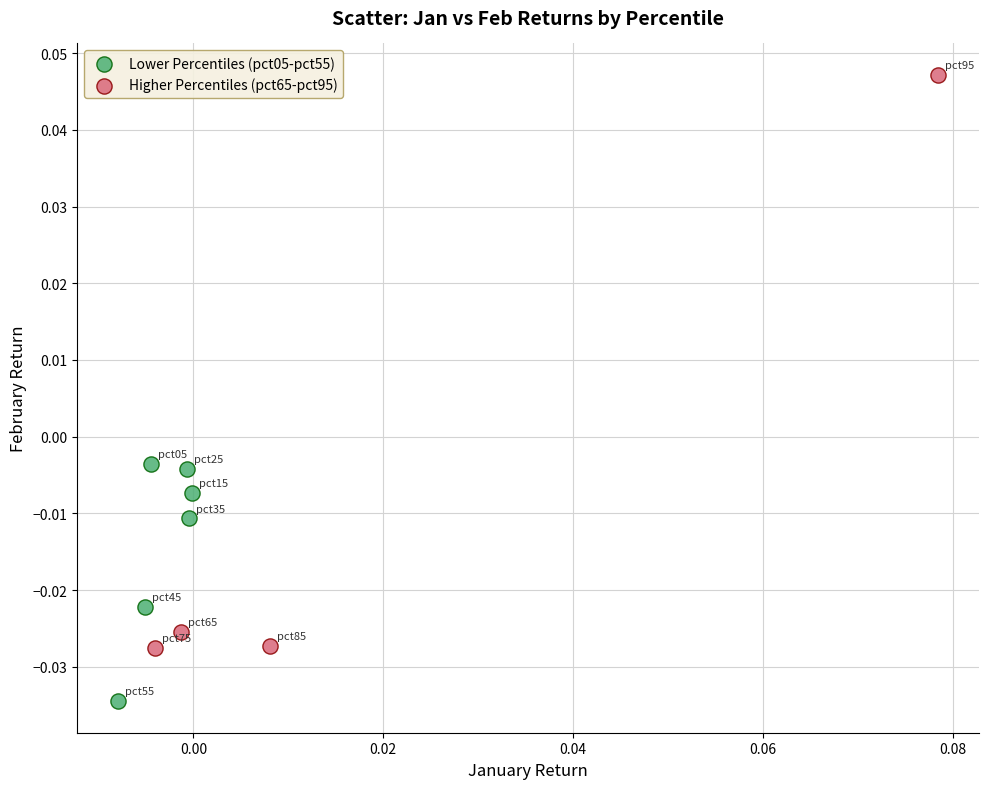

Which series has the largest Y range (max minus min)?

Higher Percentiles (pct65-pct95)